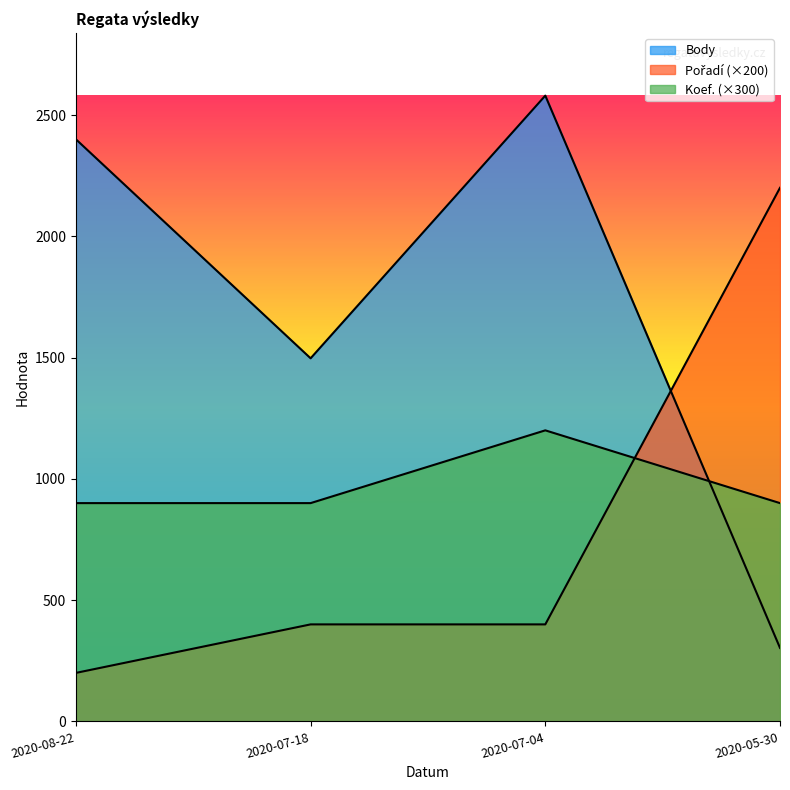

True or false: Koef. and Body cross at least once.

True